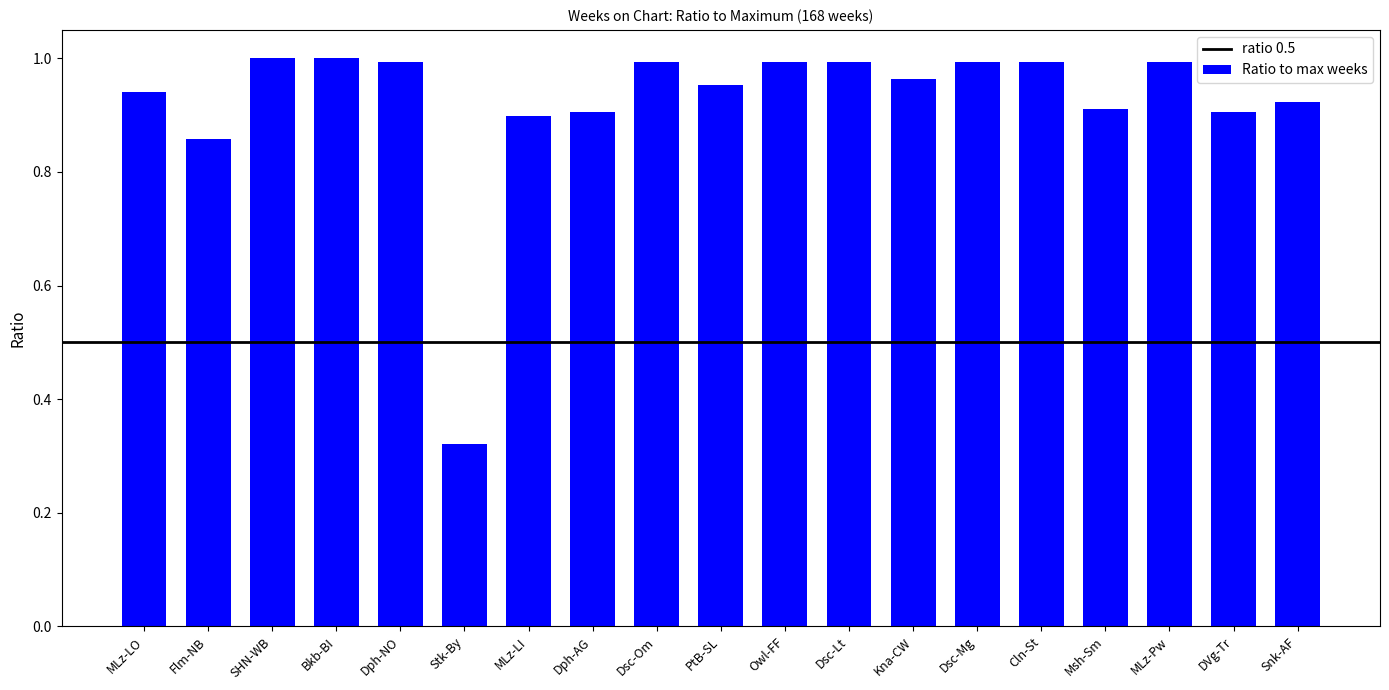

What is the change in value from MLz-LI to Cln-St?

+0.1